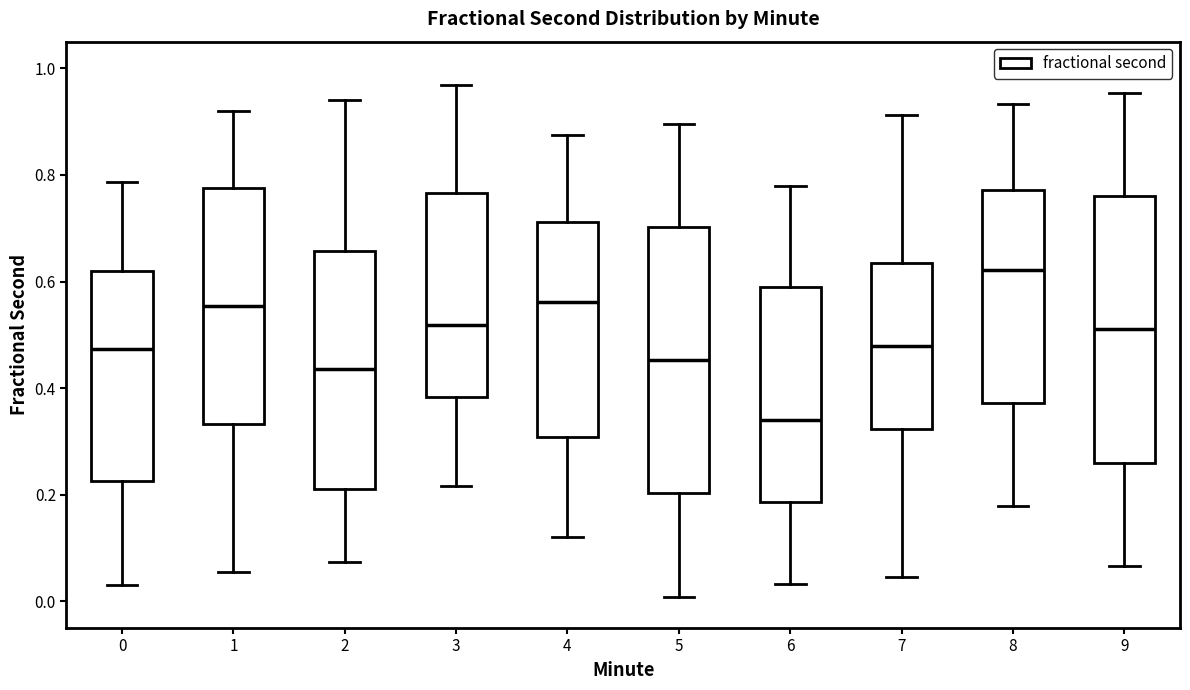

Where is the upper edge of the box at x = 2 on the y-axis? The values are not printed on the chart, so give them approximately, as read against the axis.

0.66